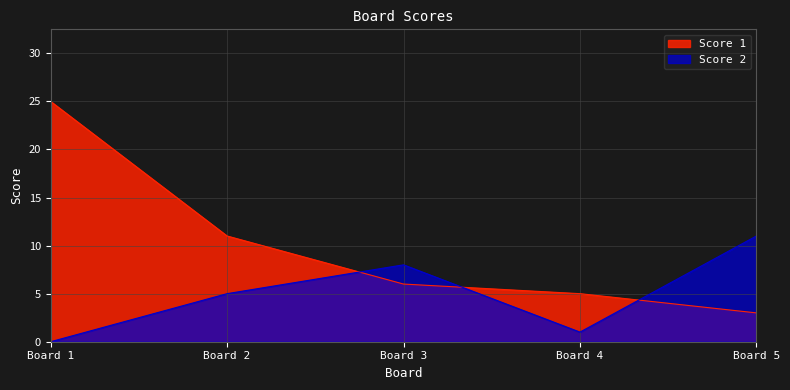

Which series has the largest total across all categories?

Score 1